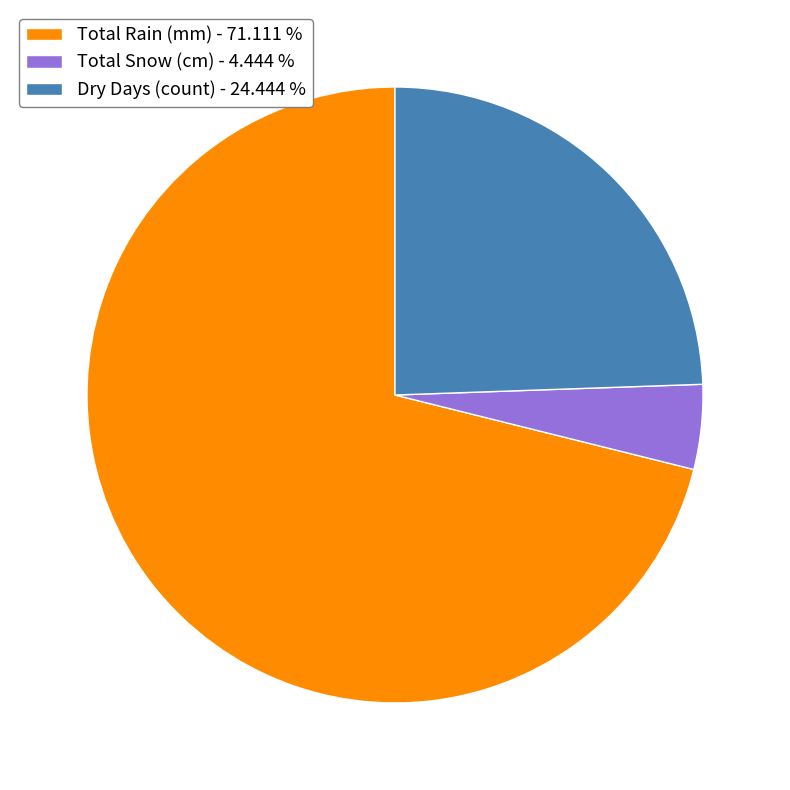

Is there a majority slice in this chart?

Yes